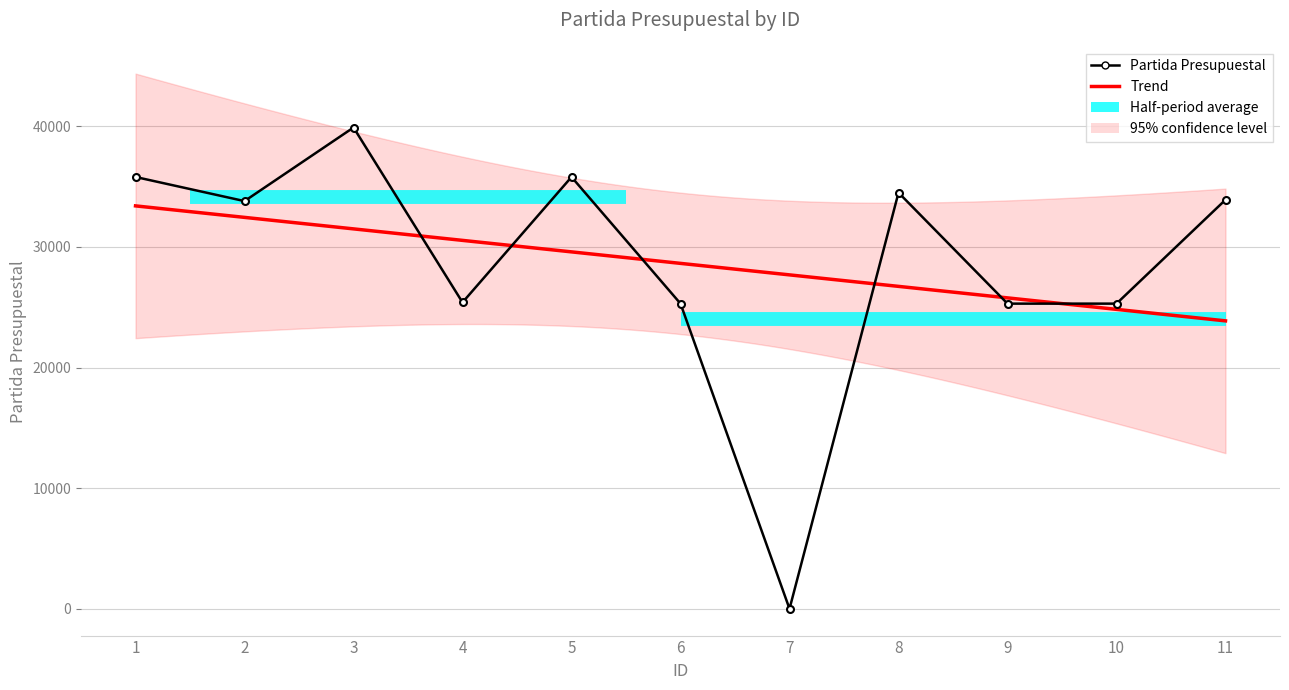

Reading right to left, transcribe all the data shown in this chart.

33911	25301	25301	34501	0	25301	35801	25403	39903	33801	35801